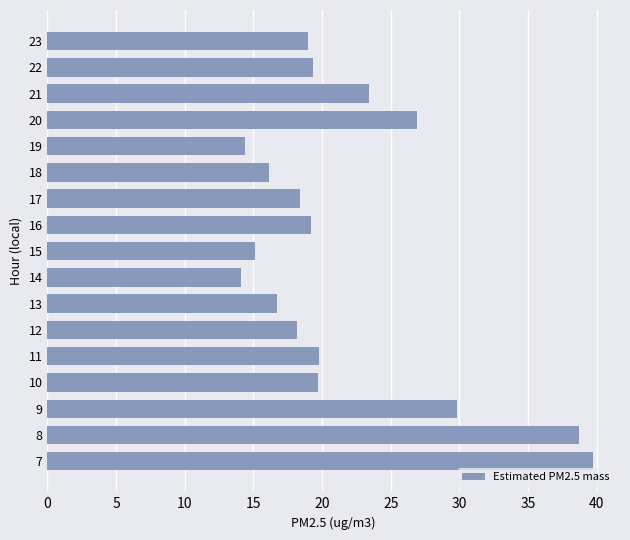

The chart shows a value of 16.1 at 18. True or false?

True